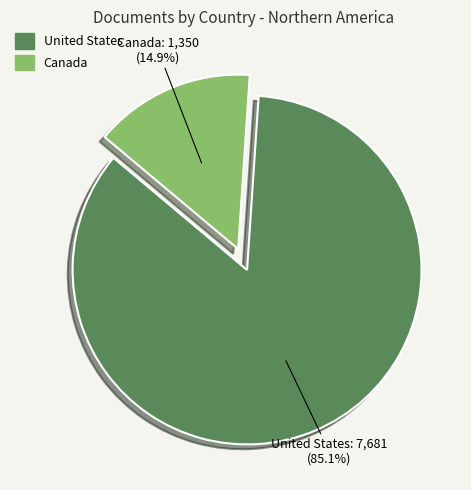

To the nearest percent, what is the difference between the Canada and United States slice percentages?

70%